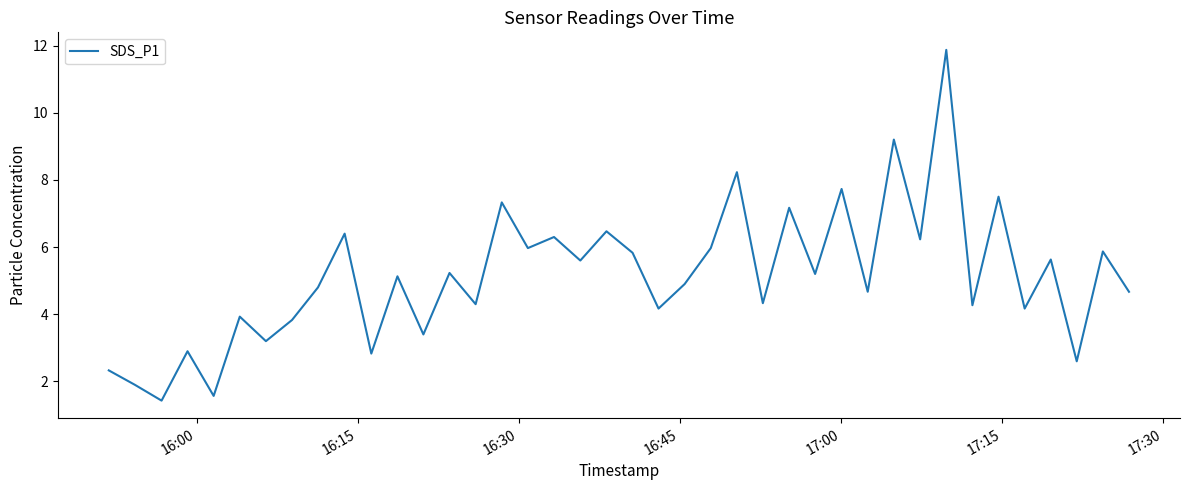

What is the smallest value displayed?

1.4